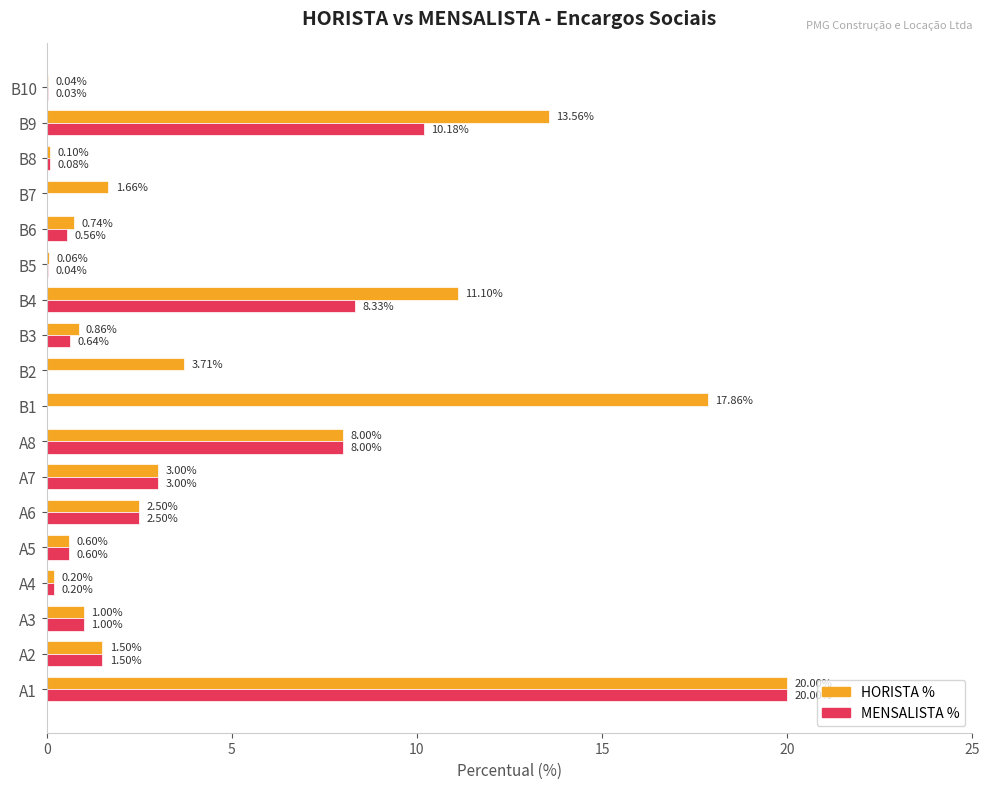

What is the sum of the MENSALISTA % values at A6 and A4?

2.7